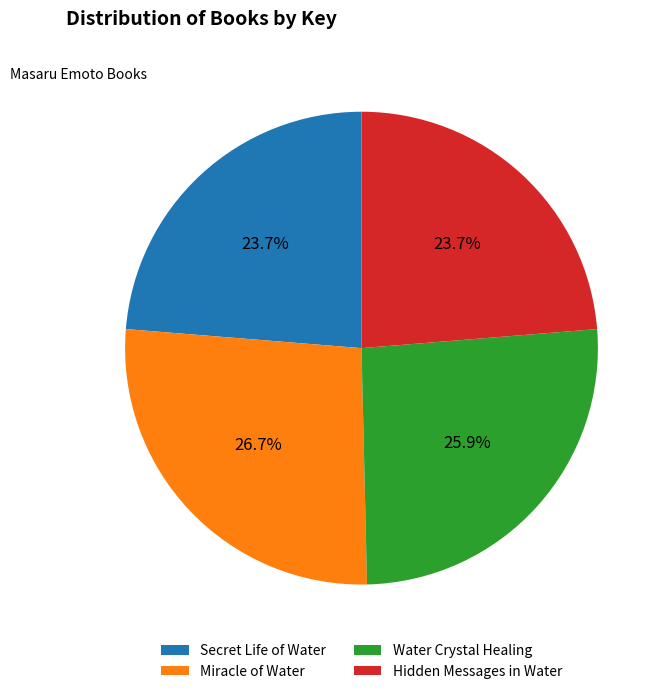

What percentage is the Water Crystal Healing slice, to the nearest percent?

26%